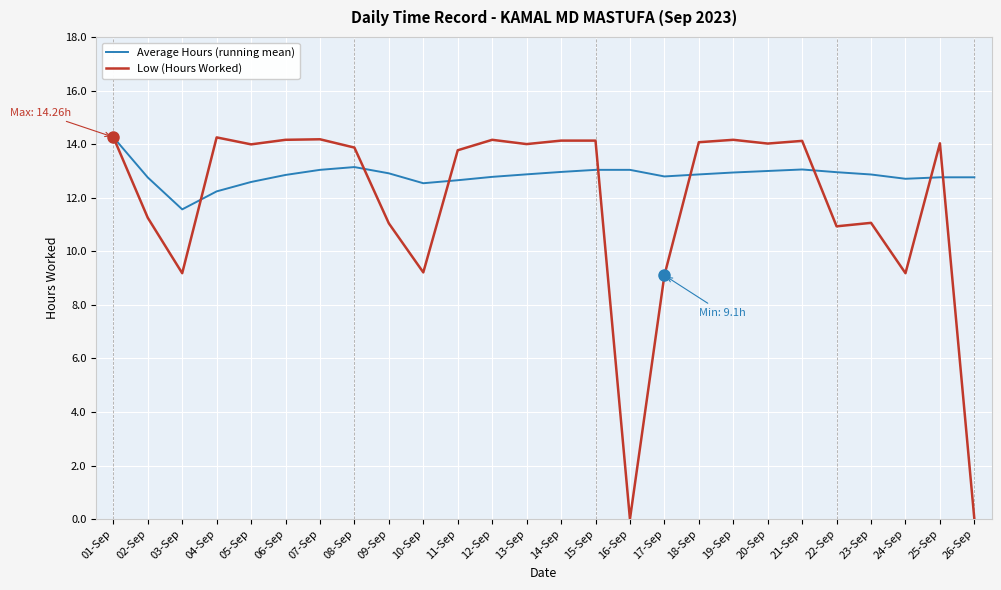

At which label does Average Hours (running mean) first exceed 12?

01-Sep